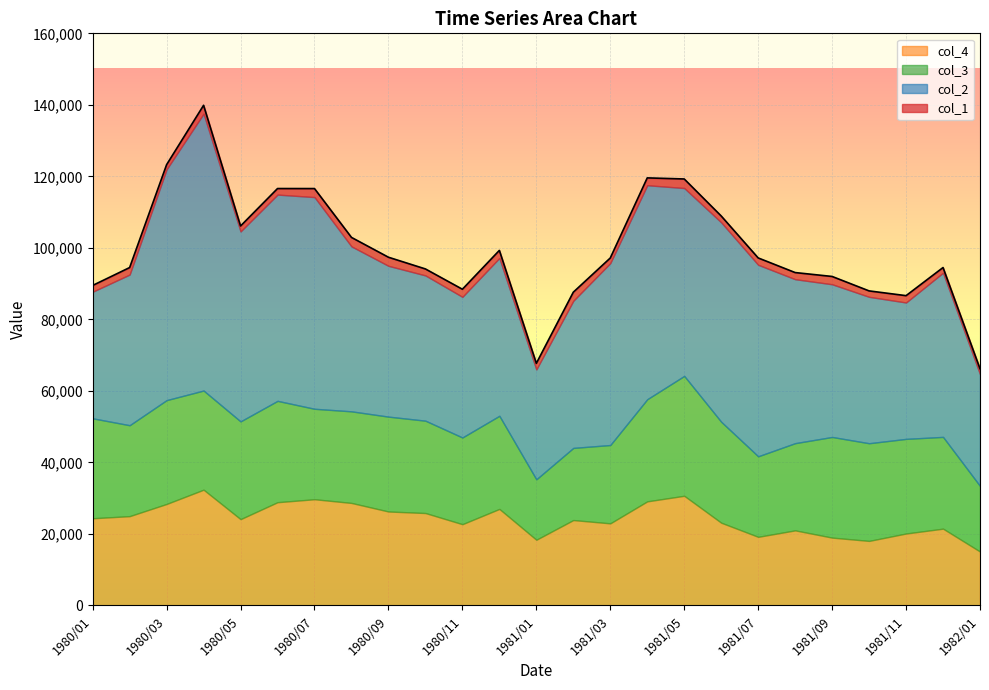

Which category has the highest value across all series?

1980/04